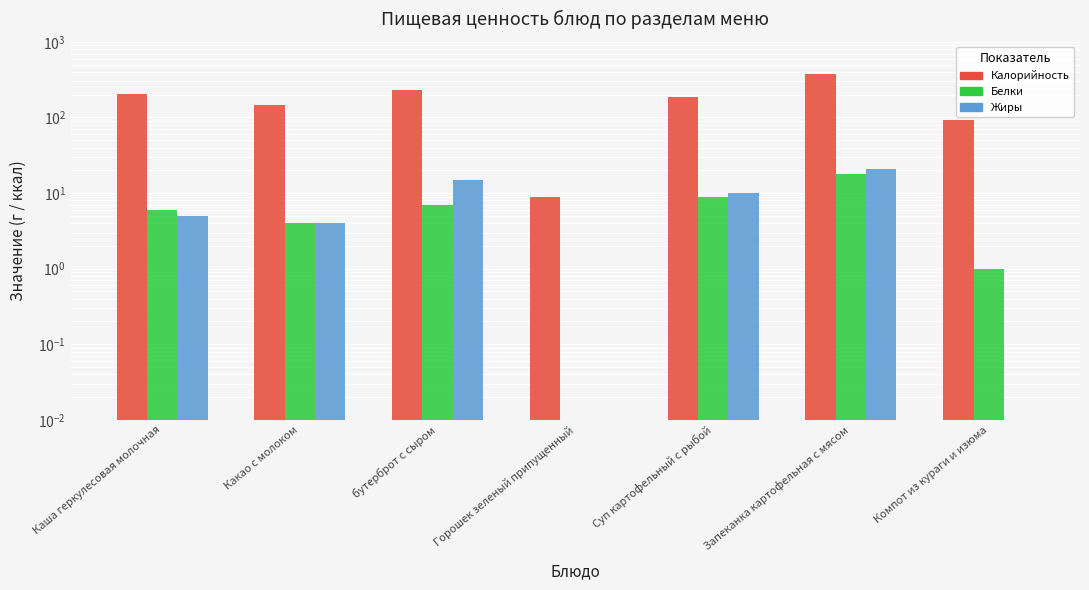

Read the Белки value at Каша геркулесовая молочная.

6.0